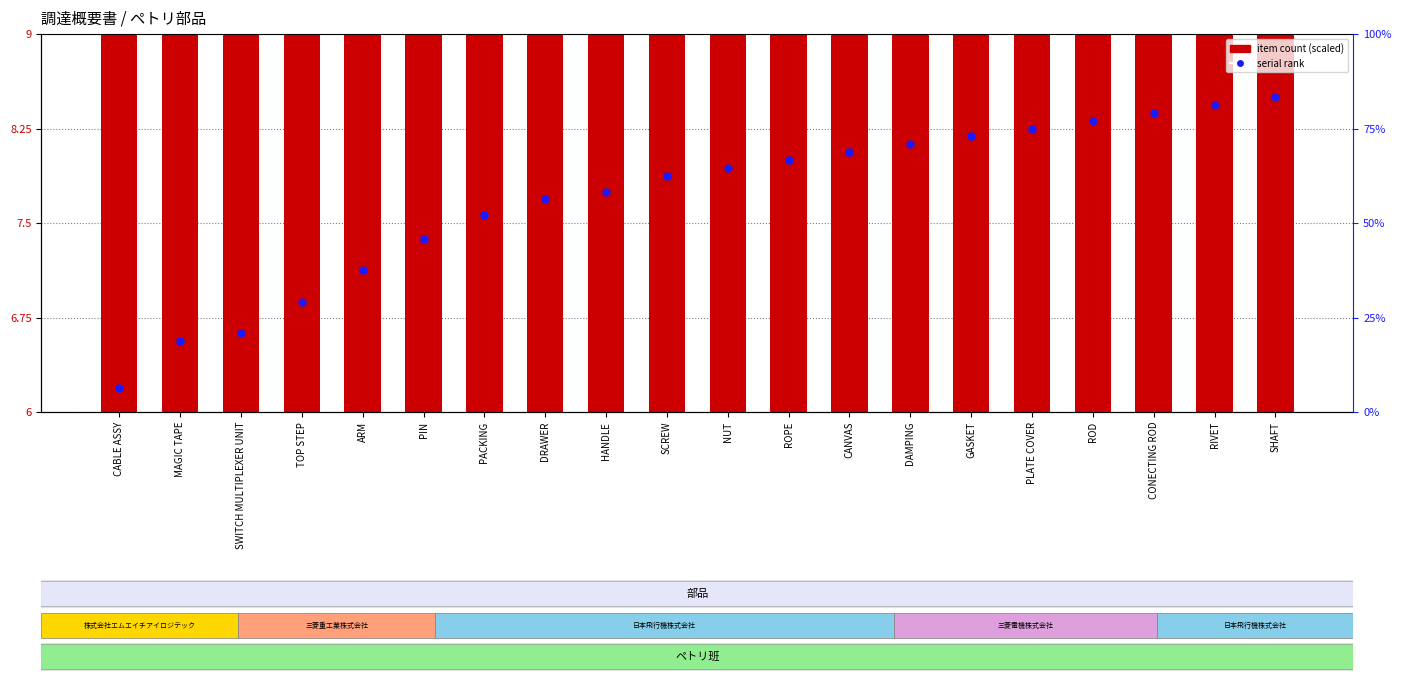

At which category is the sum across all series the highest?

MAGIC TAPE